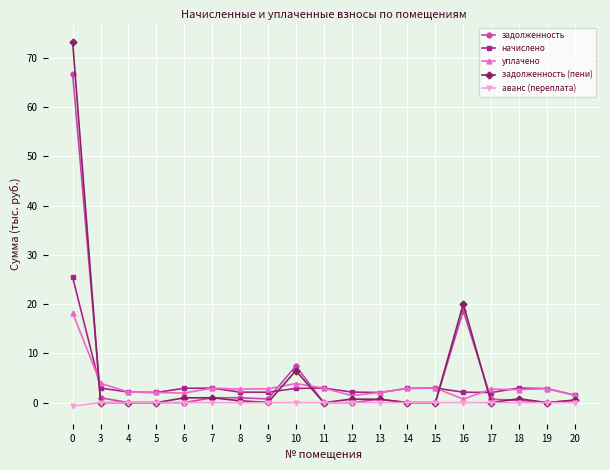

True or false: аванс (переплата) and начислено cross at least once.

False